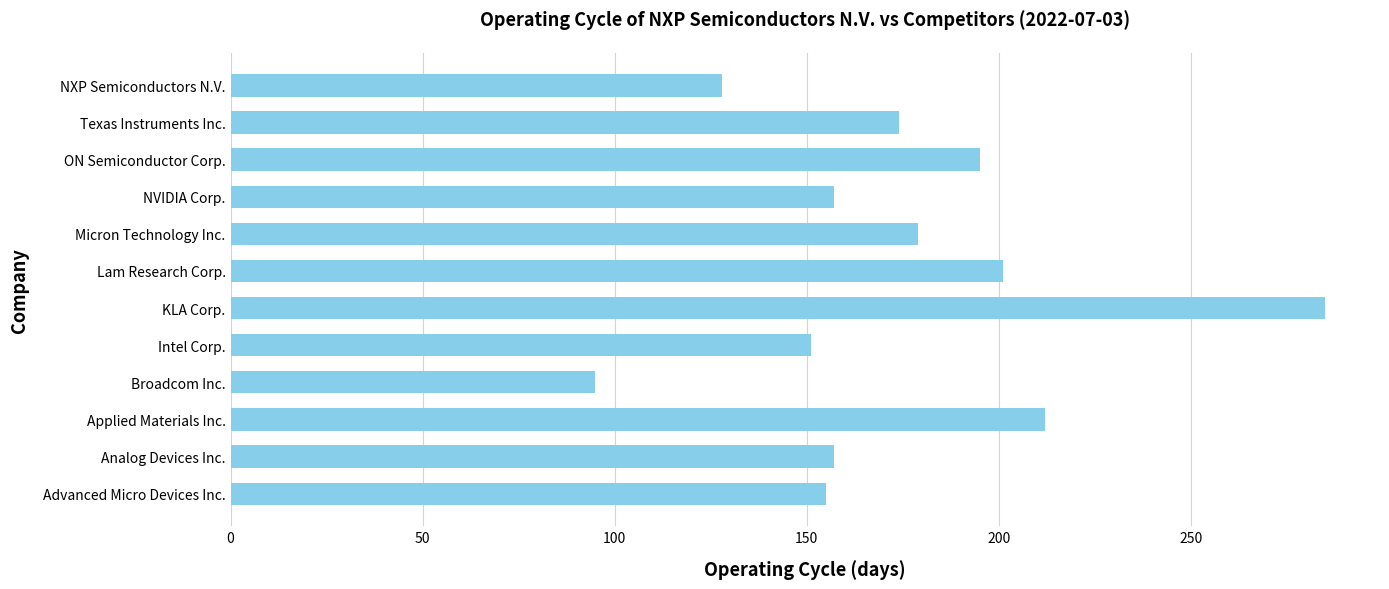

Read the value at Intel Corp..

151